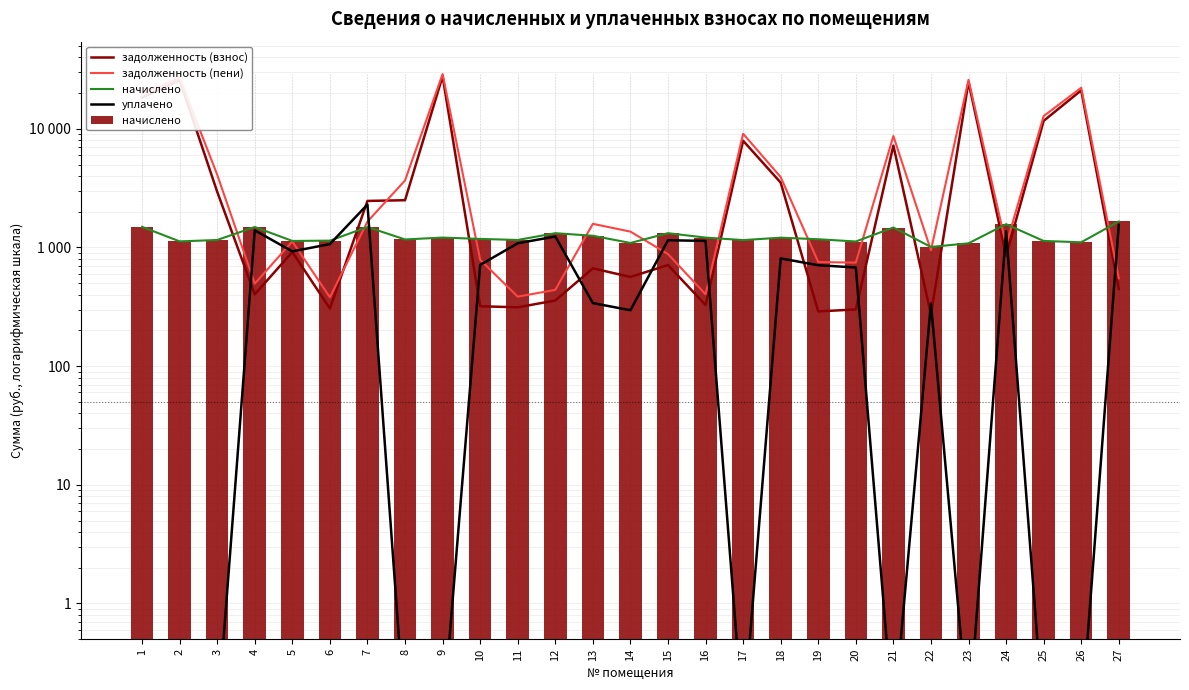

The value of задолженность (пени) at 14 is 847.4. True or false?

False